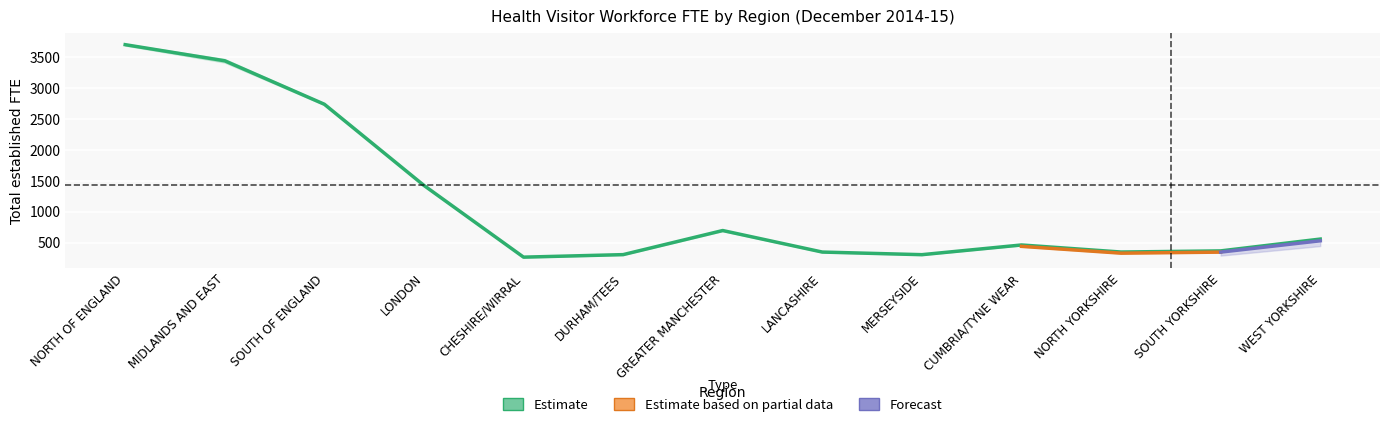

True or false: established_total and established_fte intersect in this chart.

False